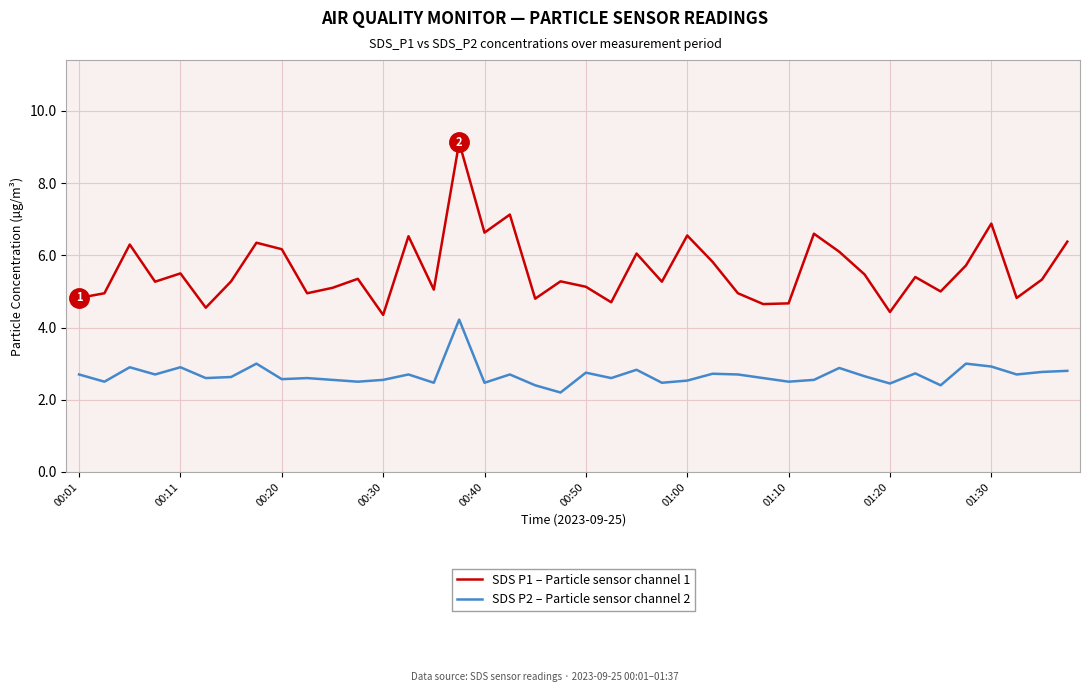

True or false: SDS P2 – Particle sensor channel 2 and SDS P1 – Particle sensor channel 1 intersect in this chart.

False